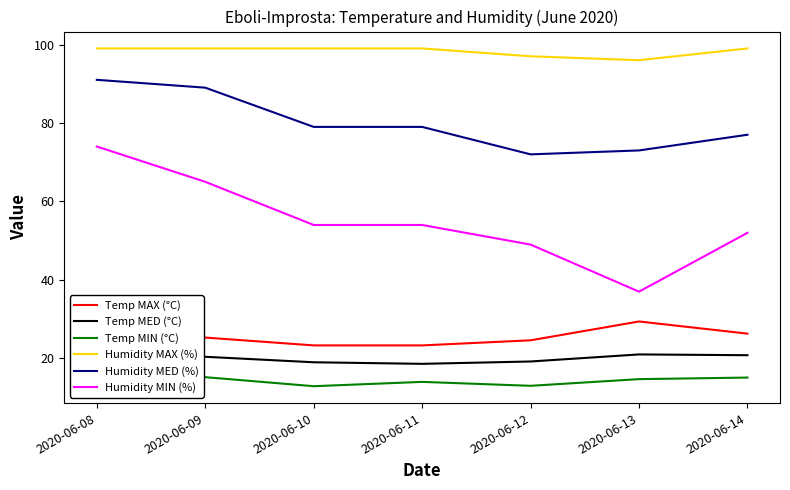

The value of Humidity MED (%) at 2020-06-11 is 112.7. True or false?

False